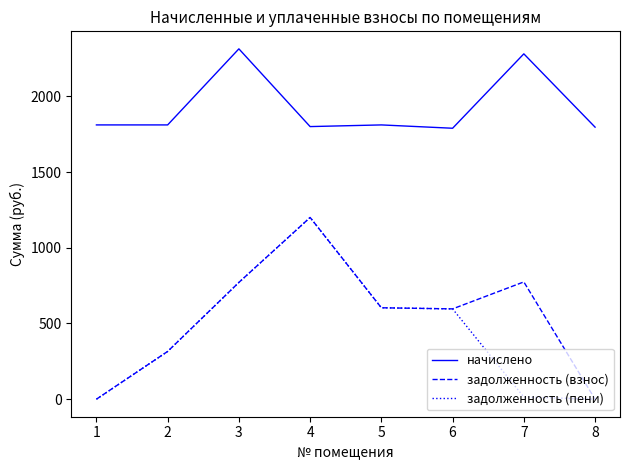

What is the average value of the задолженность (взнос) series?

532.6